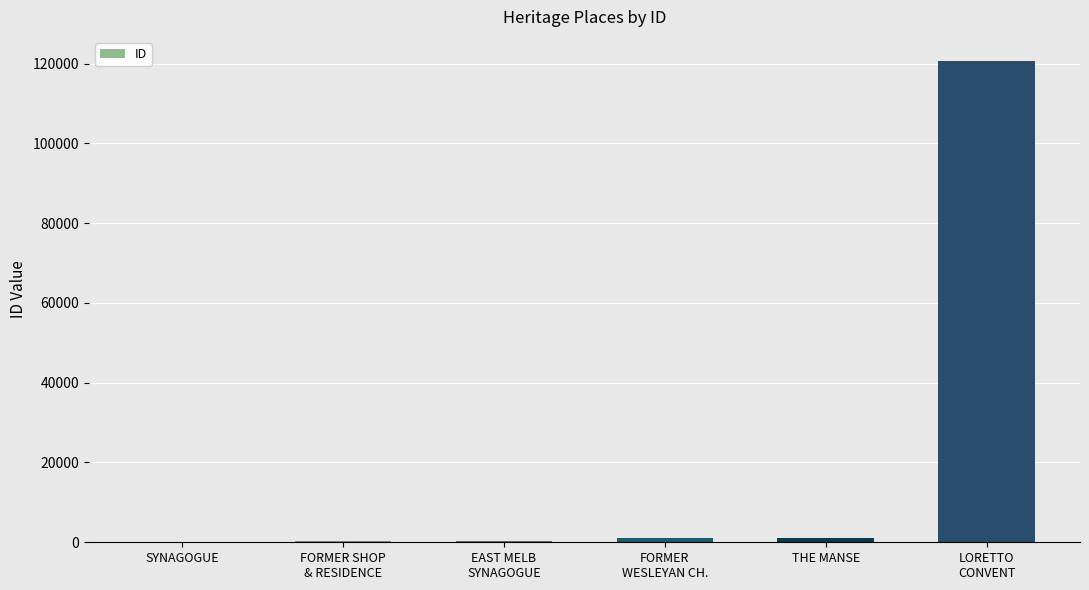

What is the difference between the values at SYNAGOGUE and EAST MELB
SYNAGOGUE?

295